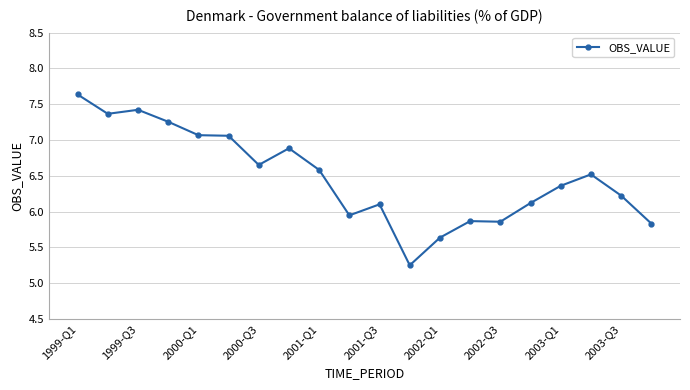

What is the maximum value shown in the chart?

7.6